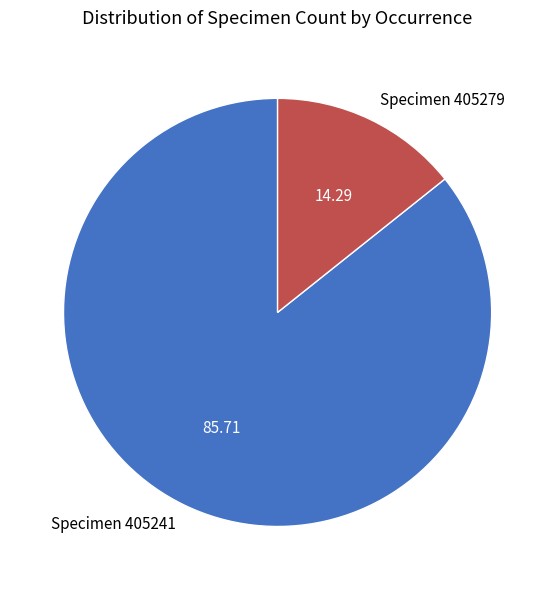

Which category accounts for the majority?

Specimen 405241